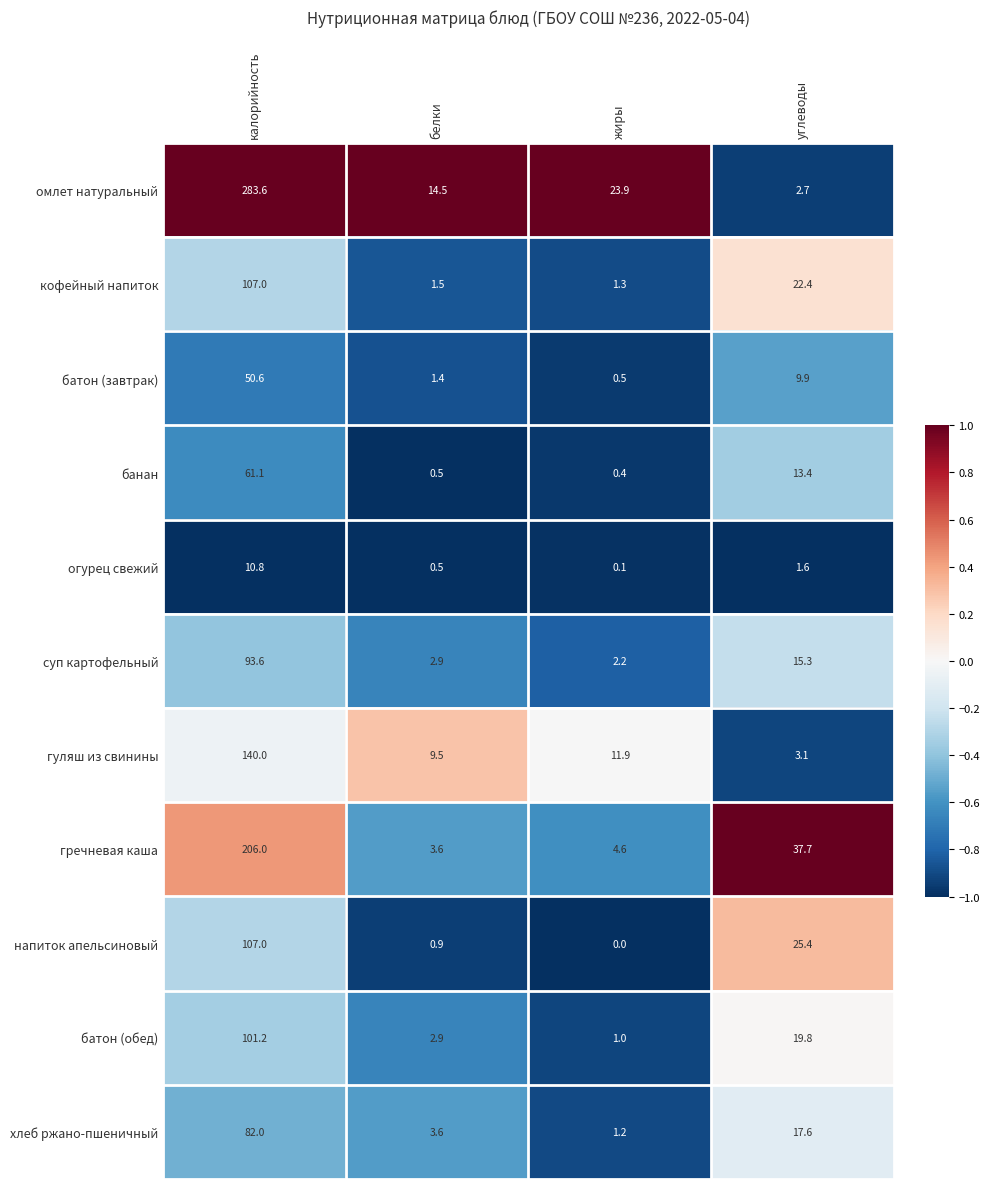

The value of суп картофельный at жиры is 1.1. True or false?

False